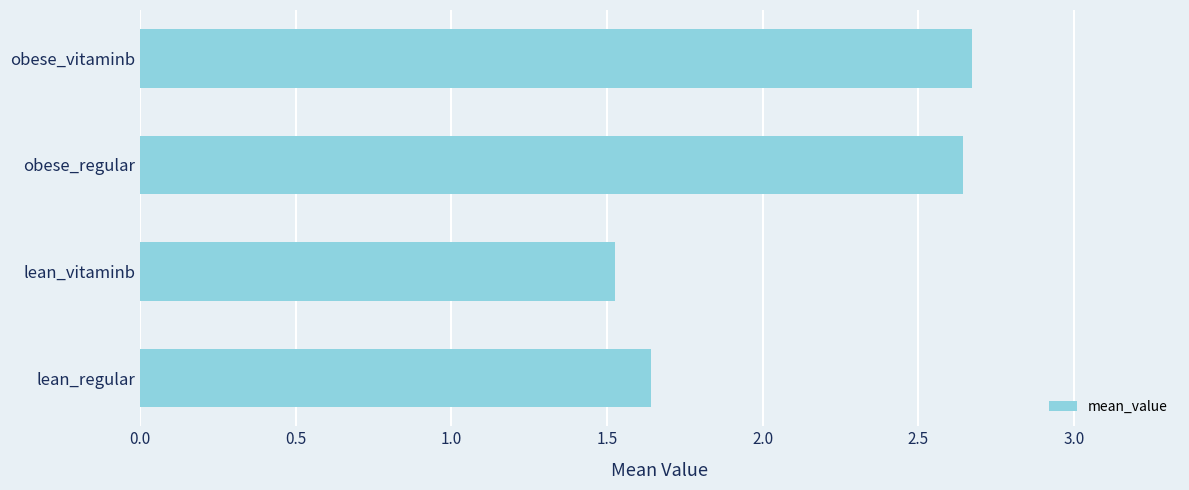

What is the average value?

2.1